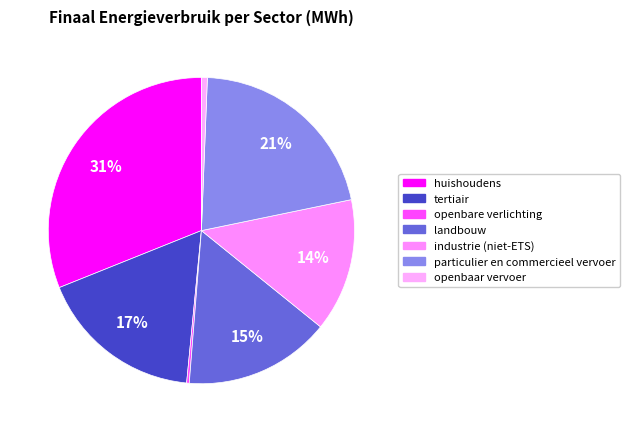

To the nearest percent, what is the average slice percentage?

14%